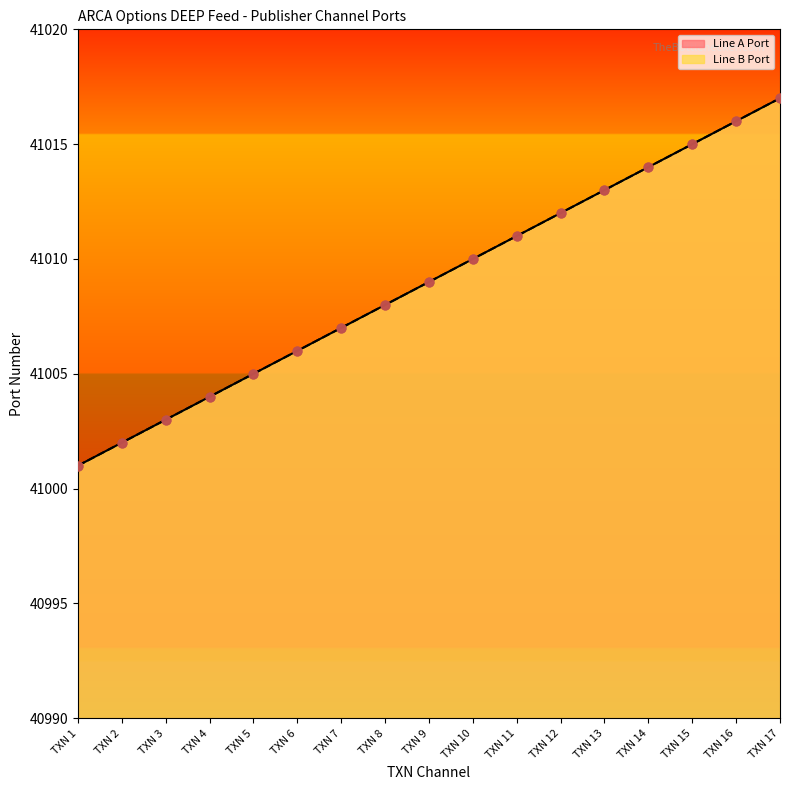

Which series has the largest total across all categories?

Line A Port